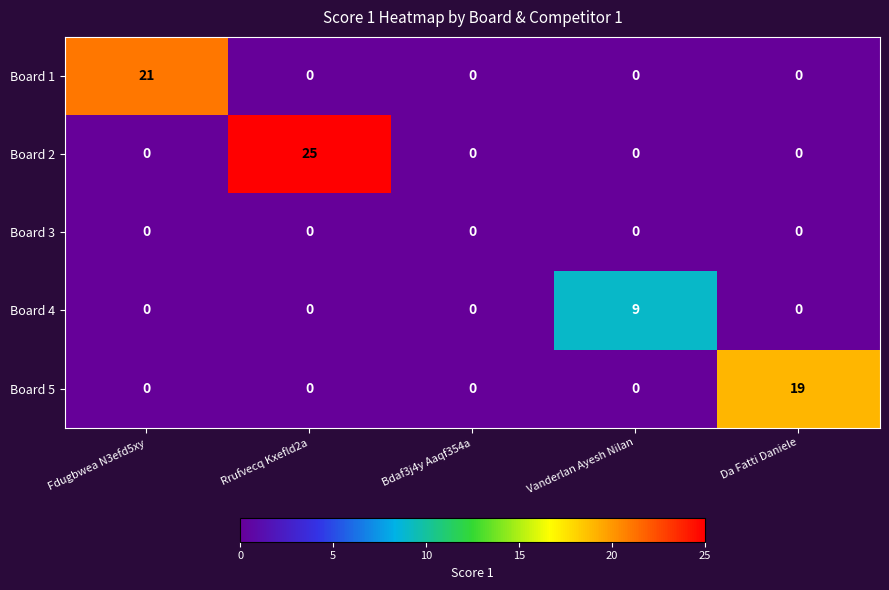

At how many categories does at least one series exceed 4?

4